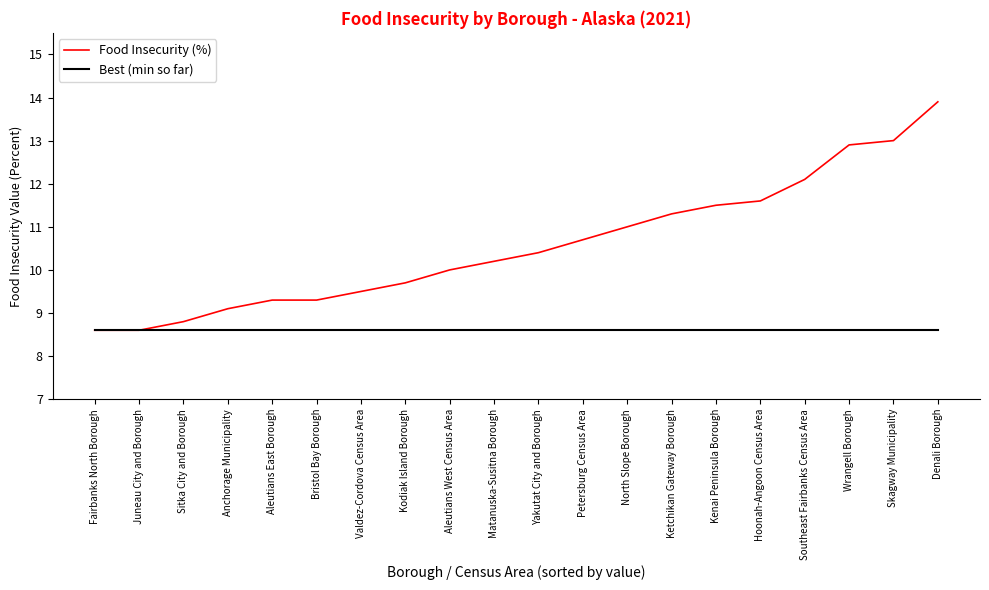

List the series in order of their peak value, lowest first.

Best (min so far), Food Insecurity (%)